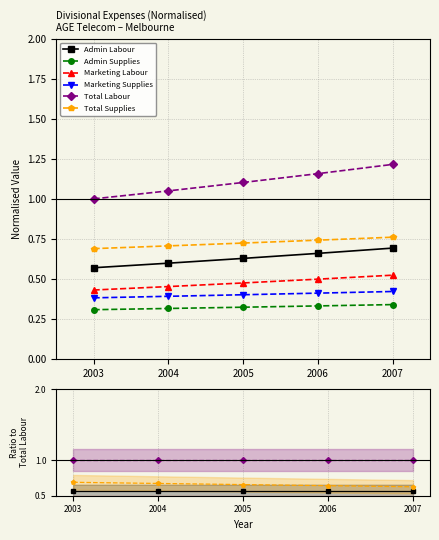

Rank the series at 2004 from highest to lowest value.

Total Labour, Total Supplies, Admin Labour, Marketing Labour, Marketing Supplies, Admin Supplies